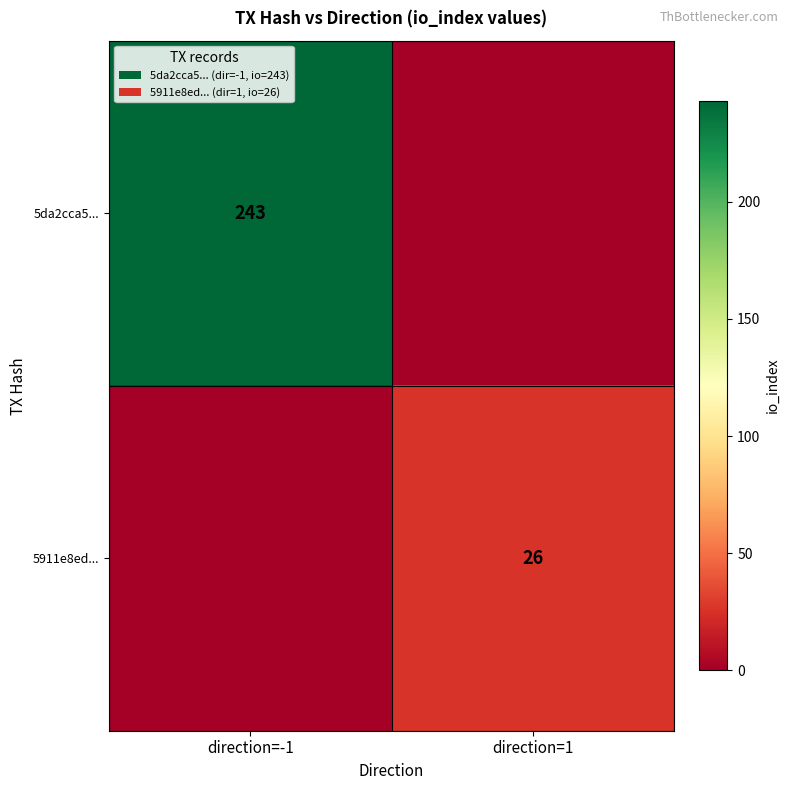

Is the value of 5da2cca5... at direction=-1 greater than the value of 5911e8ed... at direction=1?

Yes